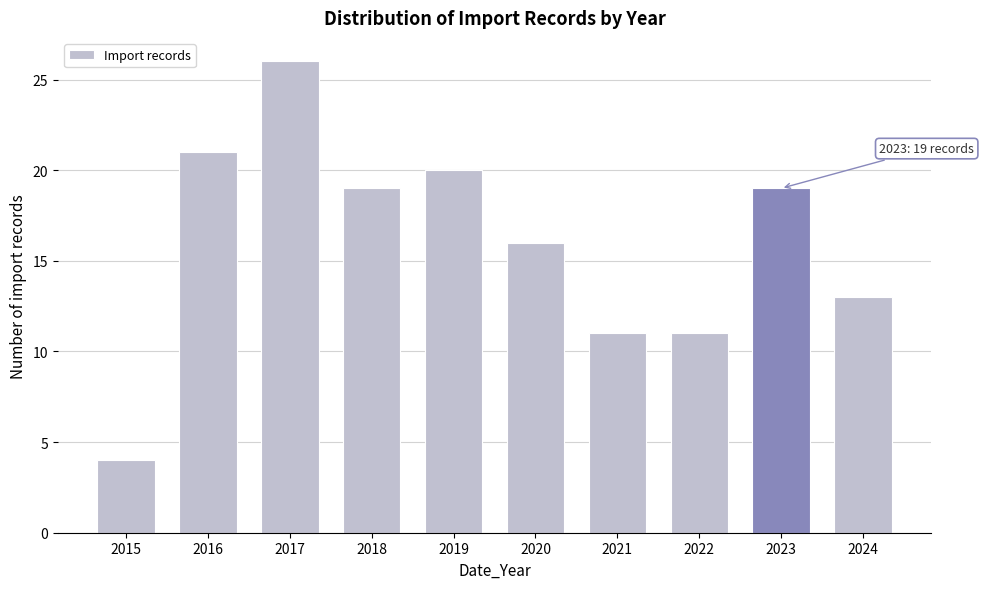

Reading left to right, what are all the values shown in this chart?

4	21	26	19	20	16	11	11	19	13